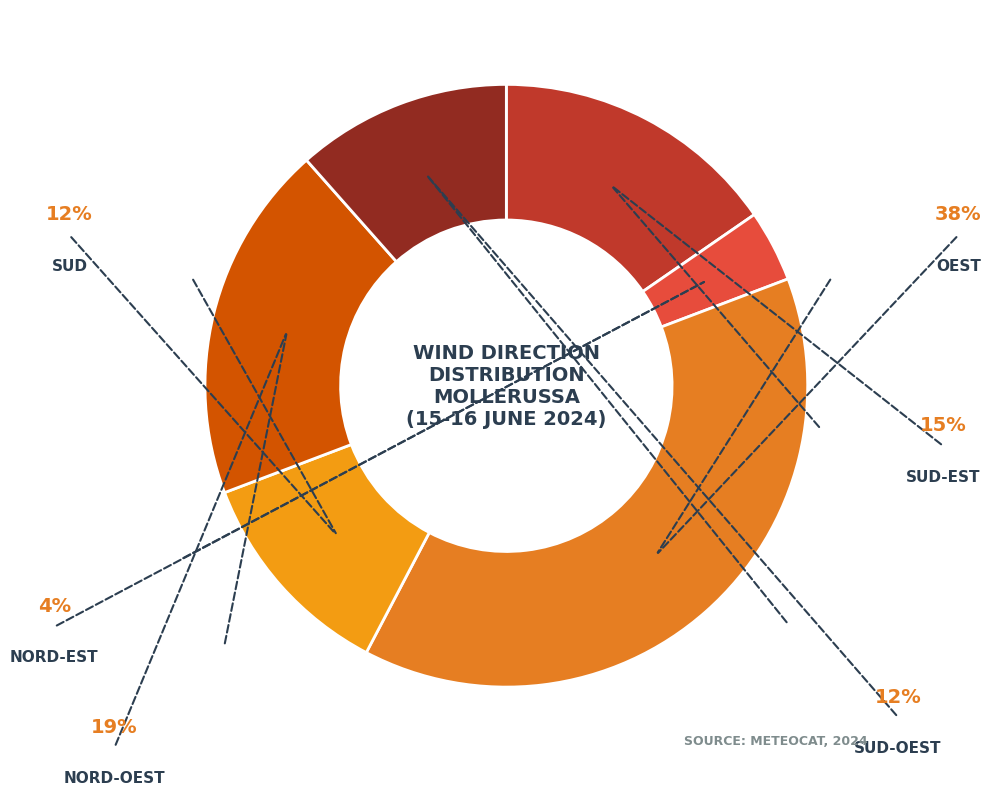

Rank the categories by value from lowest to highest.

Nord-est, Sud, Sud-oest, Sud-est, Nord-oest, Oest